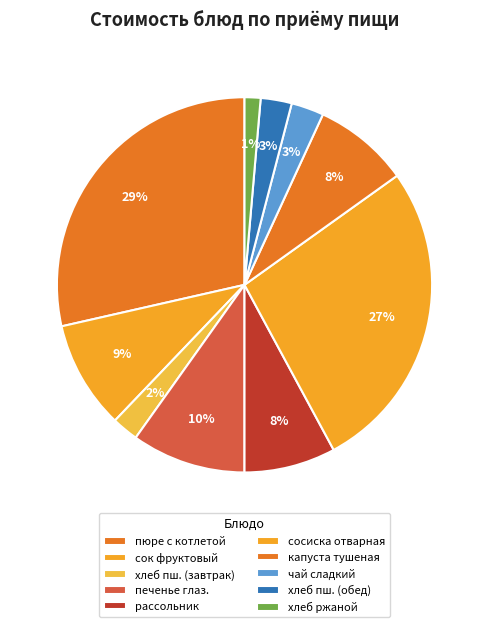

How many slices are in this pie chart?

10